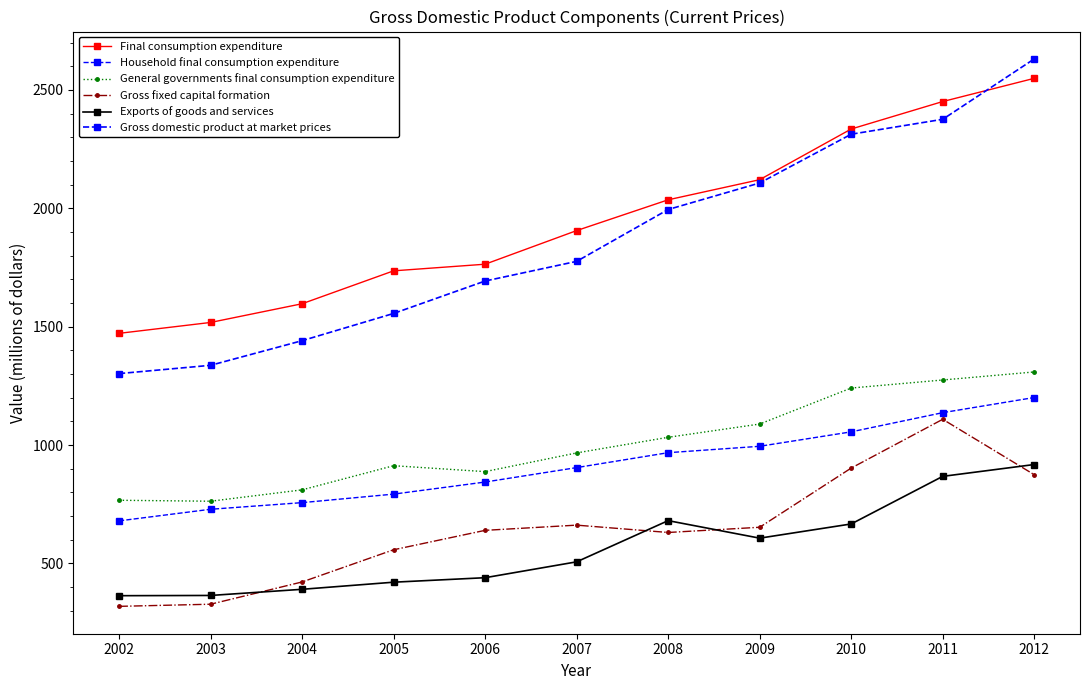

True or false: Household final consumption expenditure and Gross fixed capital formation intersect in this chart.

False